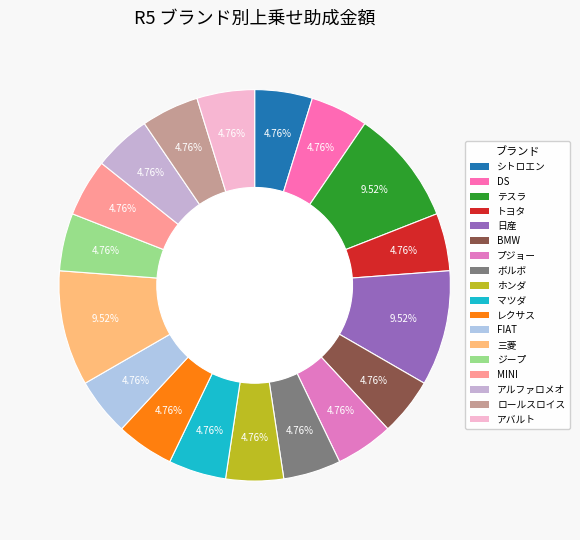

Which slice is the largest?

テスラ